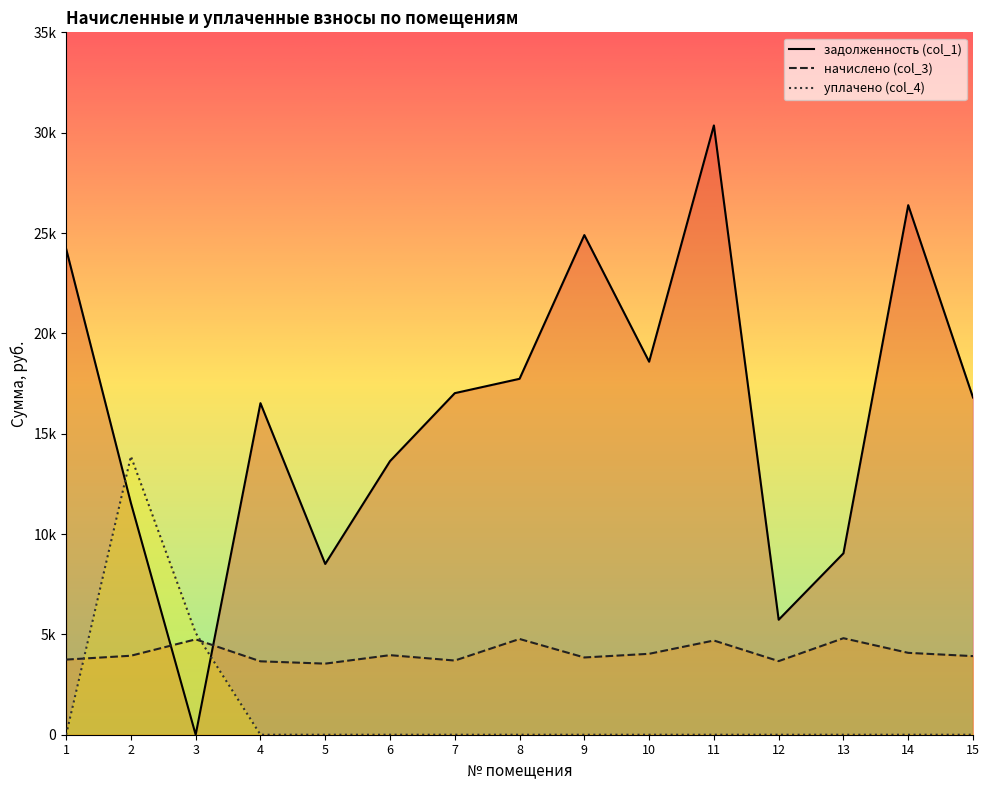

At which category is the sum across all series the highest?

11